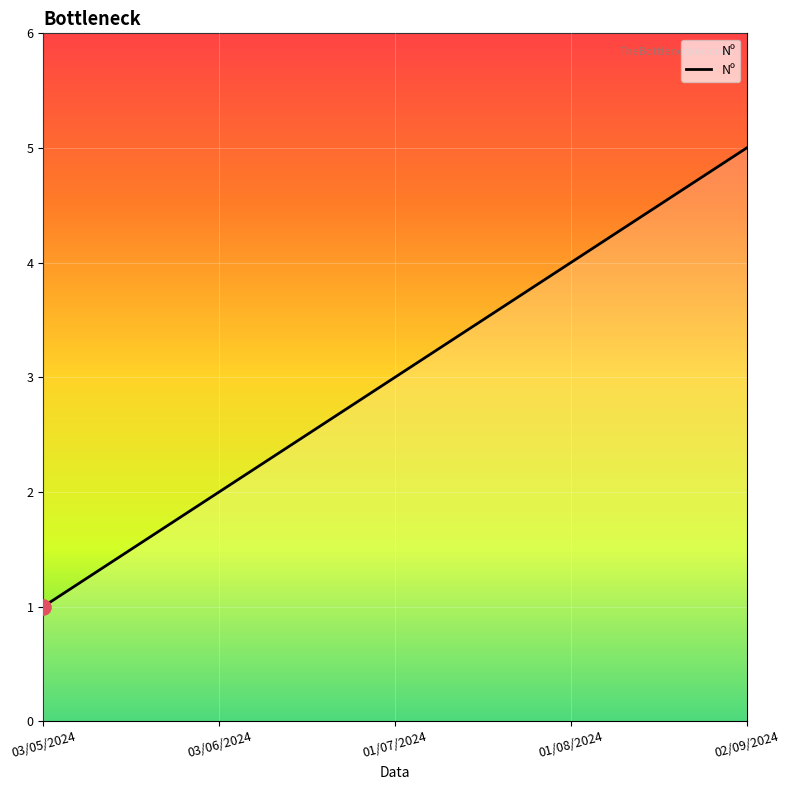

Approximately how many times larger is the value at 02/09/2024 compared to 01/07/2024?

1.7